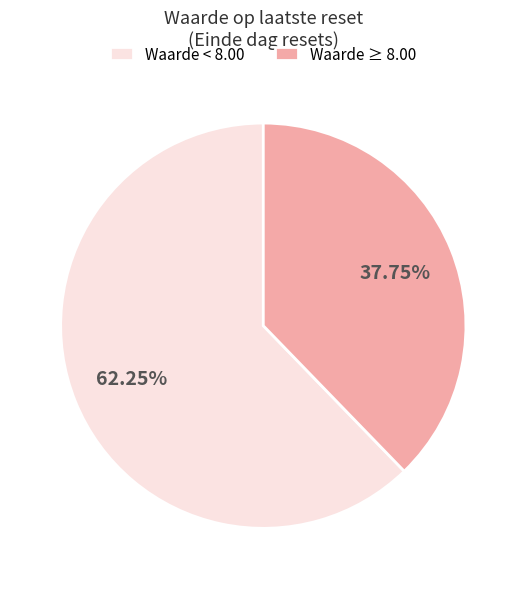

Is there any slice that represents more than half of the pie?

Yes